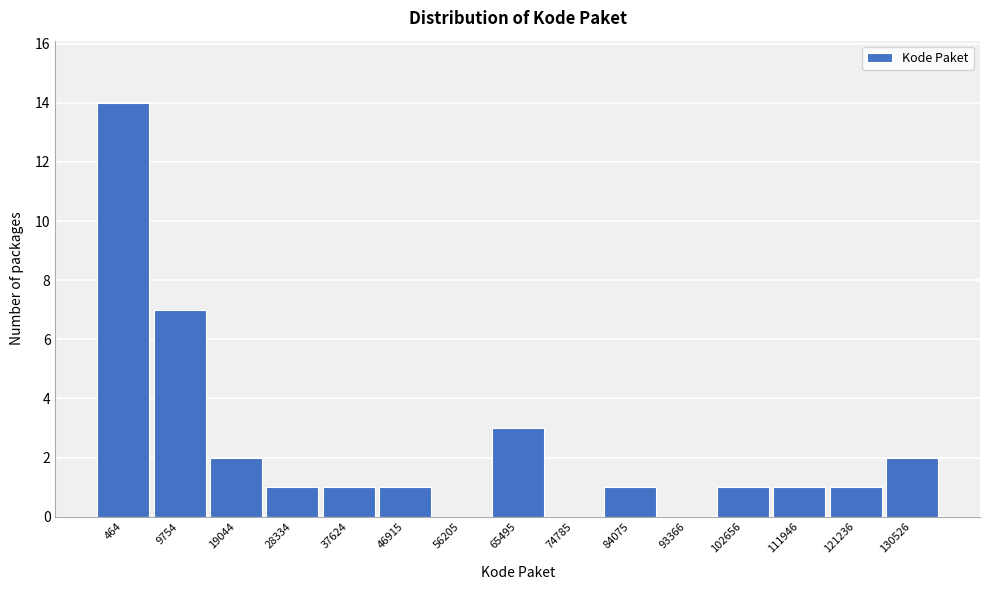

Reading left to right, transcribe all the data shown in this chart.

464=14	9754=7	19044=2	28334=1	37624=1	46915=1	56205=0	65495=3	74785=0	84075=1	93366=0	102656=1	111946=1	121236=1	130526=2